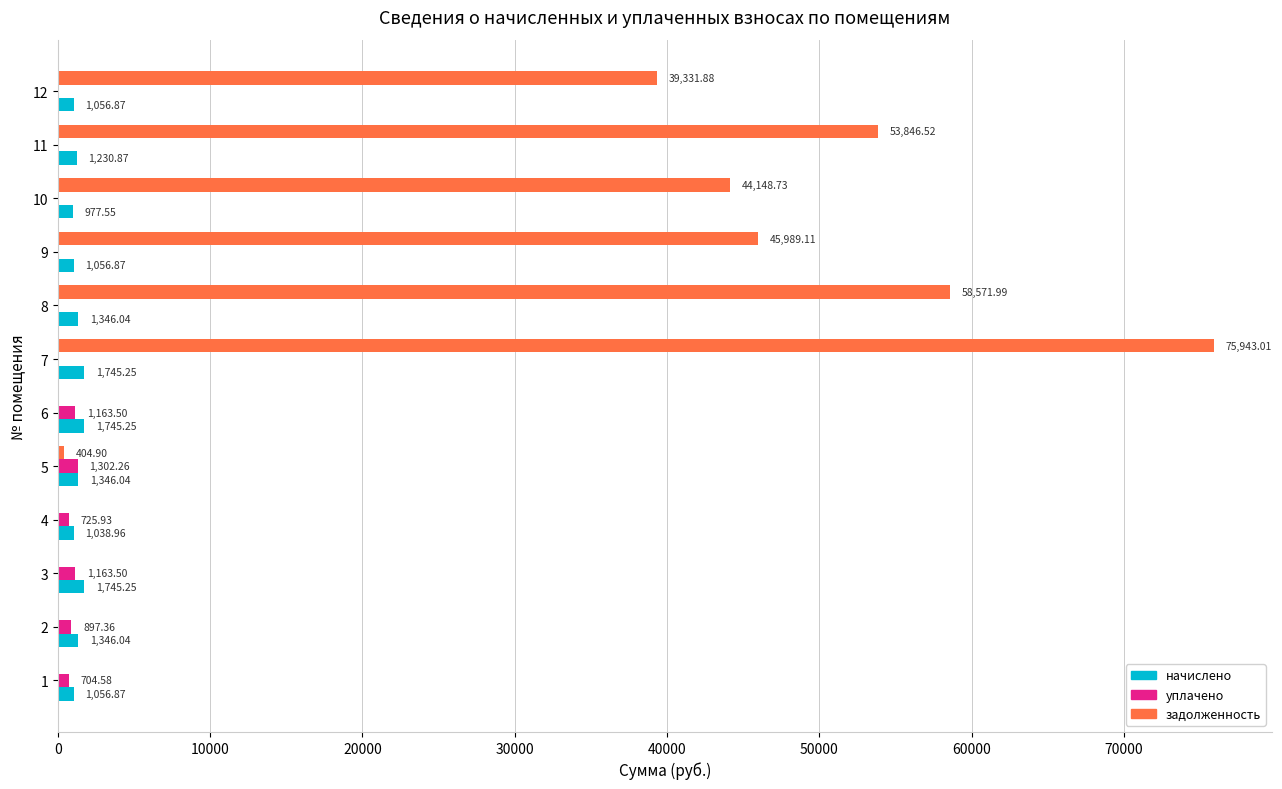

Between 5 and 12, which series saw the biggest shift?

задолженность